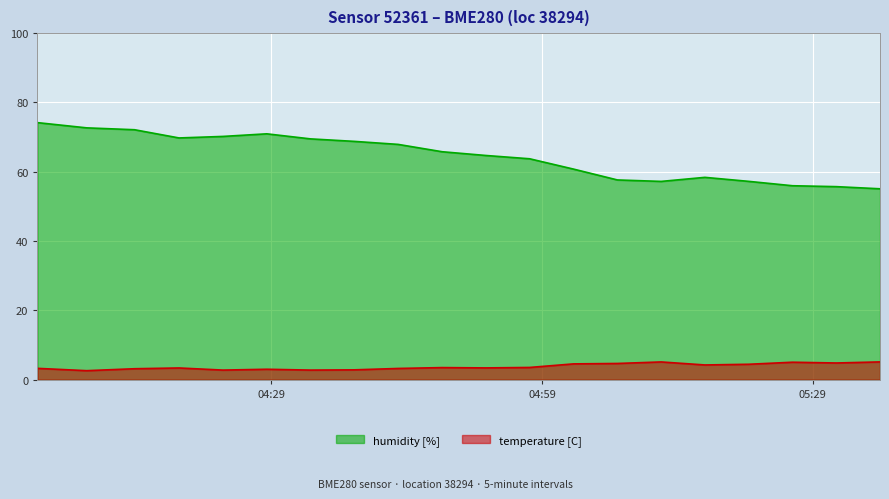

Is it true that temperature equals 2.8 at 2023-01-27T04:33:20?

True